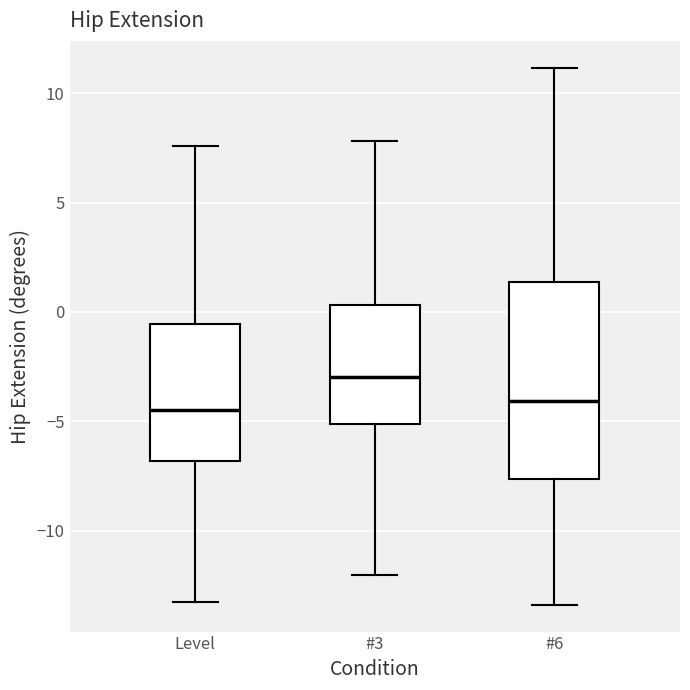

Where is the upper edge of the box for Level on the y-axis? The values are not printed on the chart, so give them approximately, as read against the axis.

-0.5